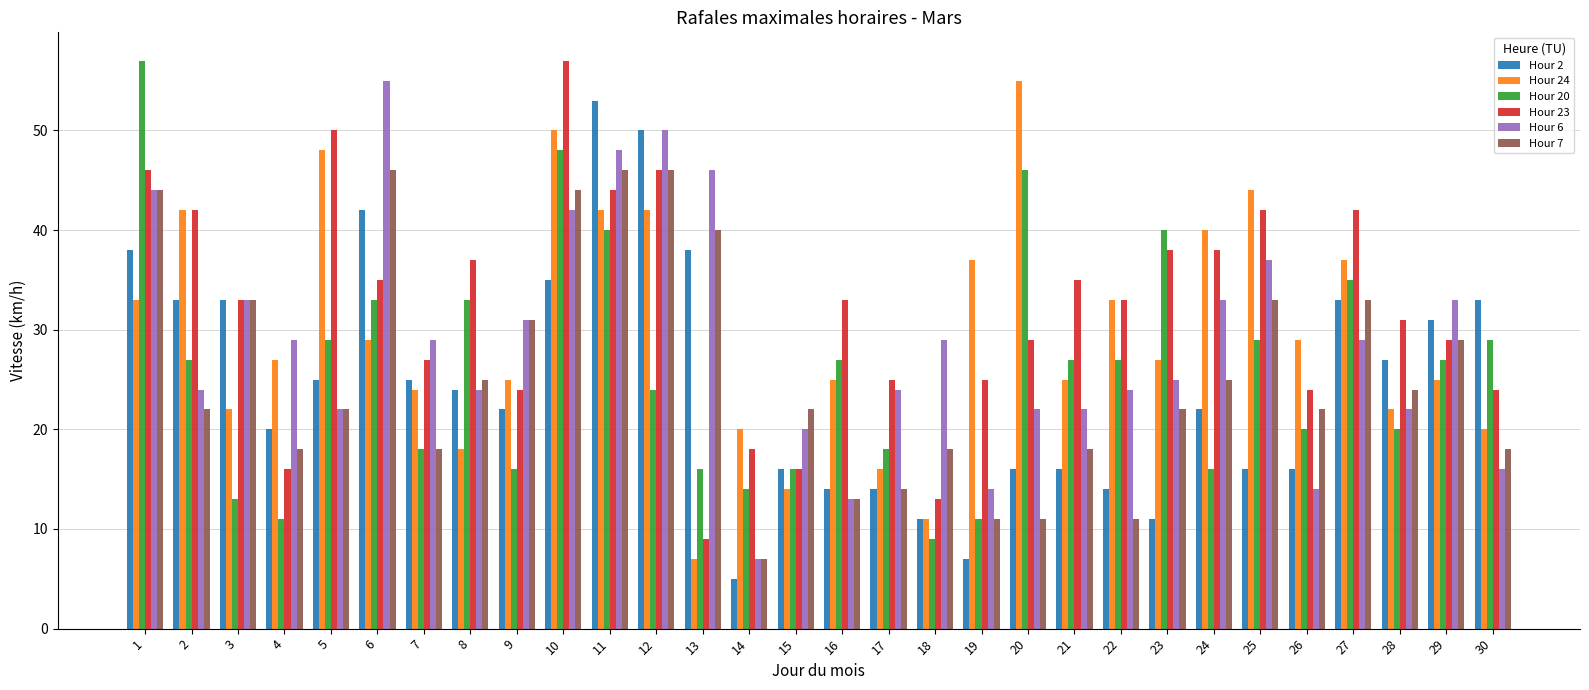

What is the value of the Hour 2 bar at the 14th from the left?

5